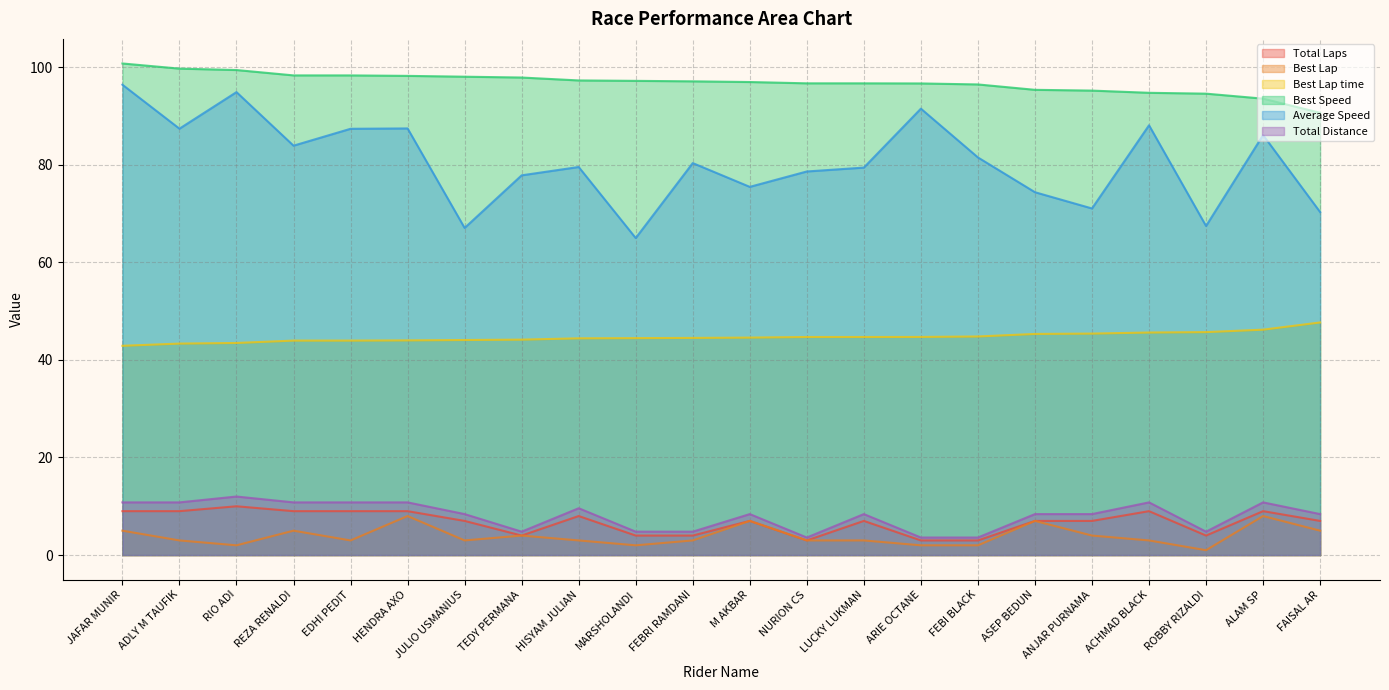

Where is Average Speed nearest to the value 80?

FEBRI RAMDANI